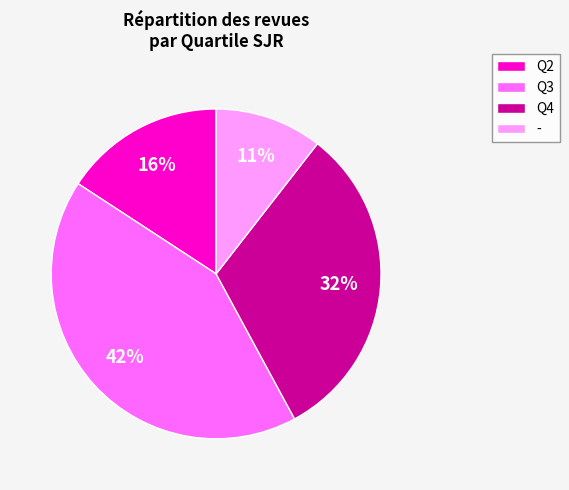

To the nearest percent, what is the average slice percentage?

25%